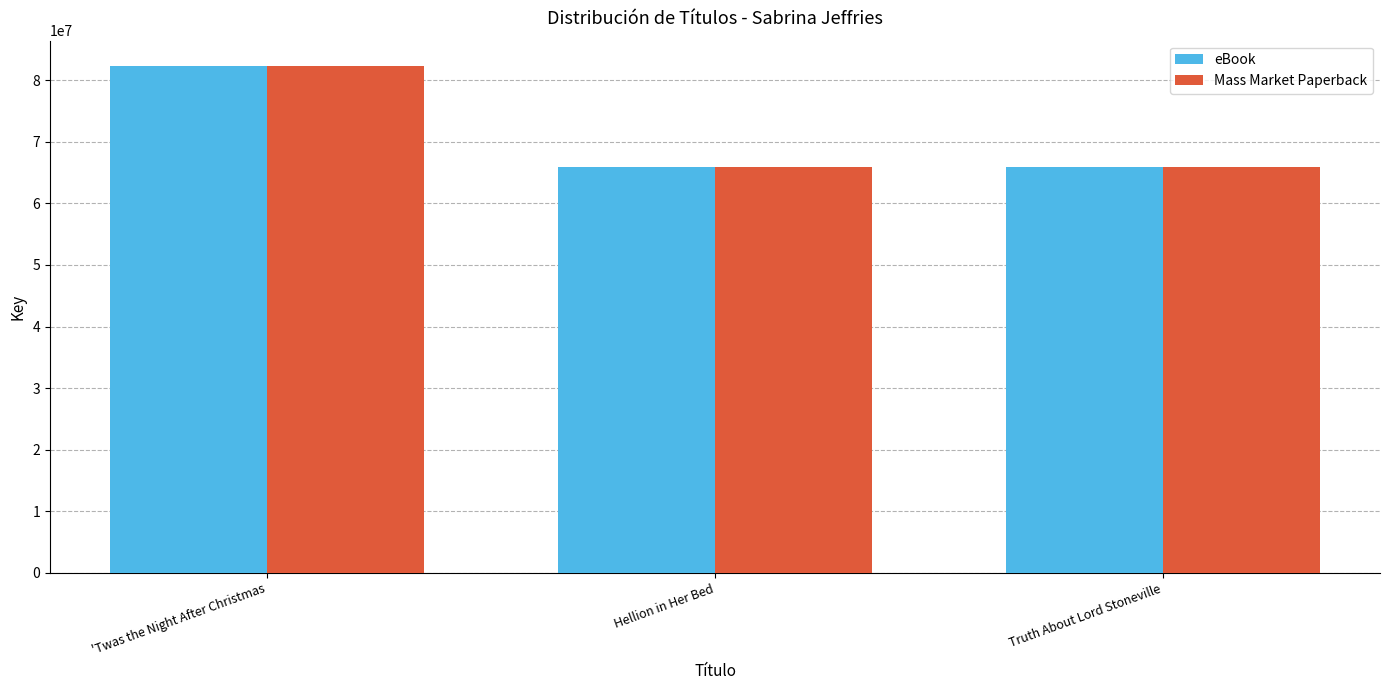

What is the value of the eBook bar at the 3rd from the left?

65887291